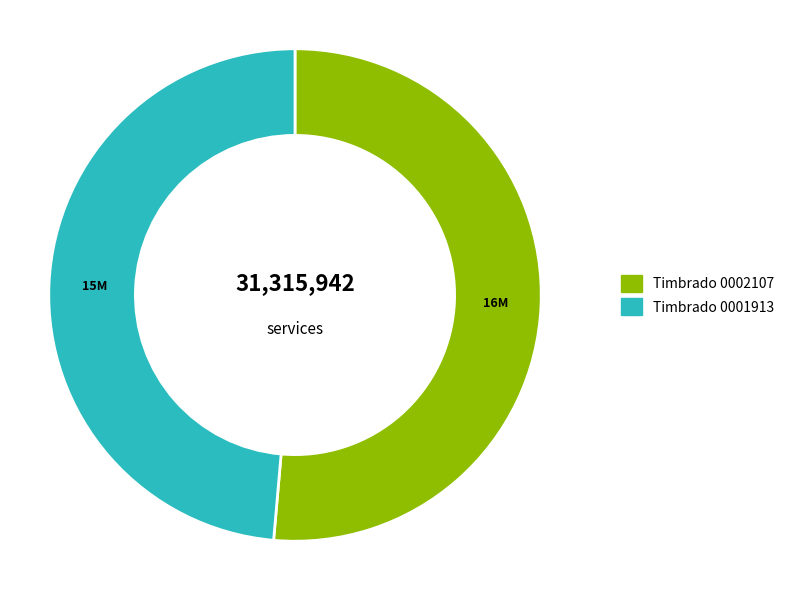

How many segments does this pie chart have?

2